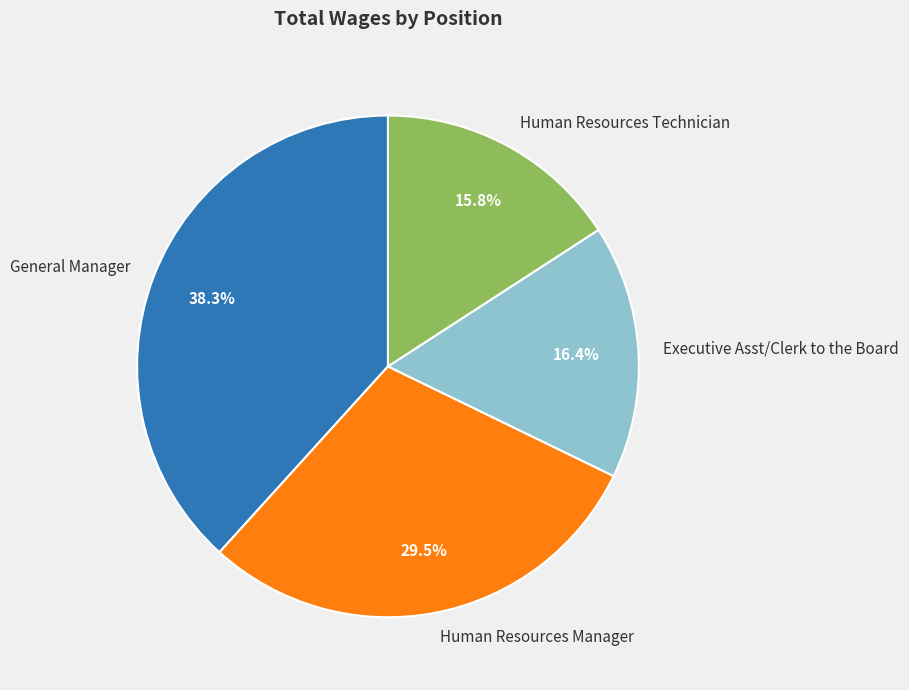

Between Human Resources Manager and General Manager, which is larger?

General Manager